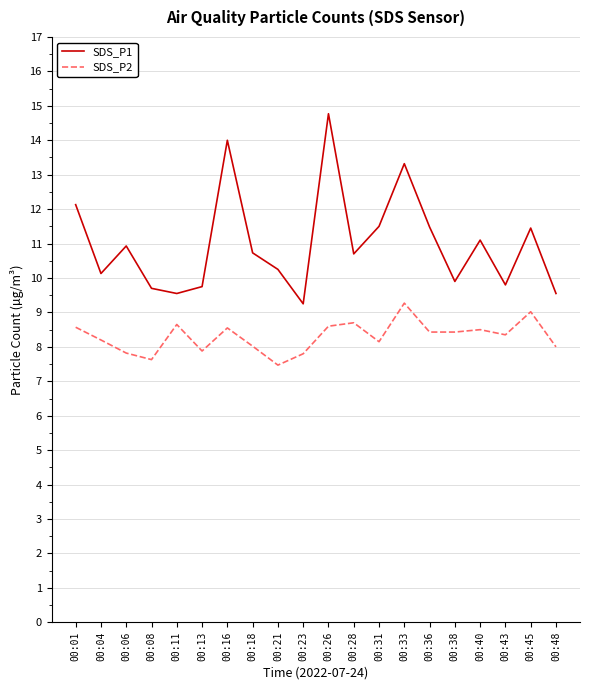

What are all the series names shown in the legend?

SDS_P1, SDS_P2